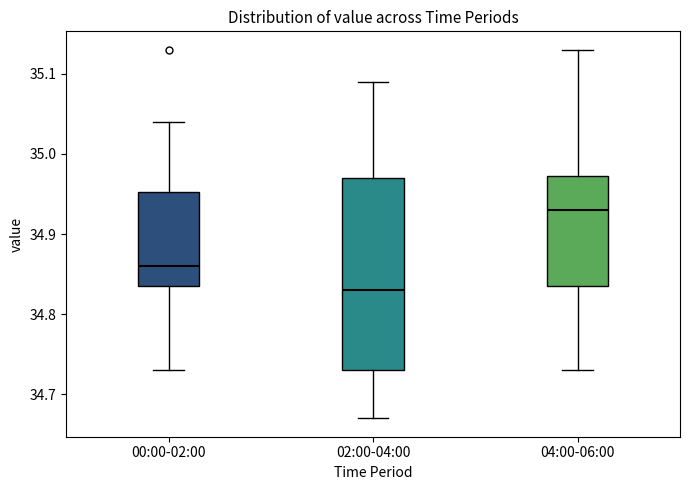

Which box has the highest median line?

04:00-06:00